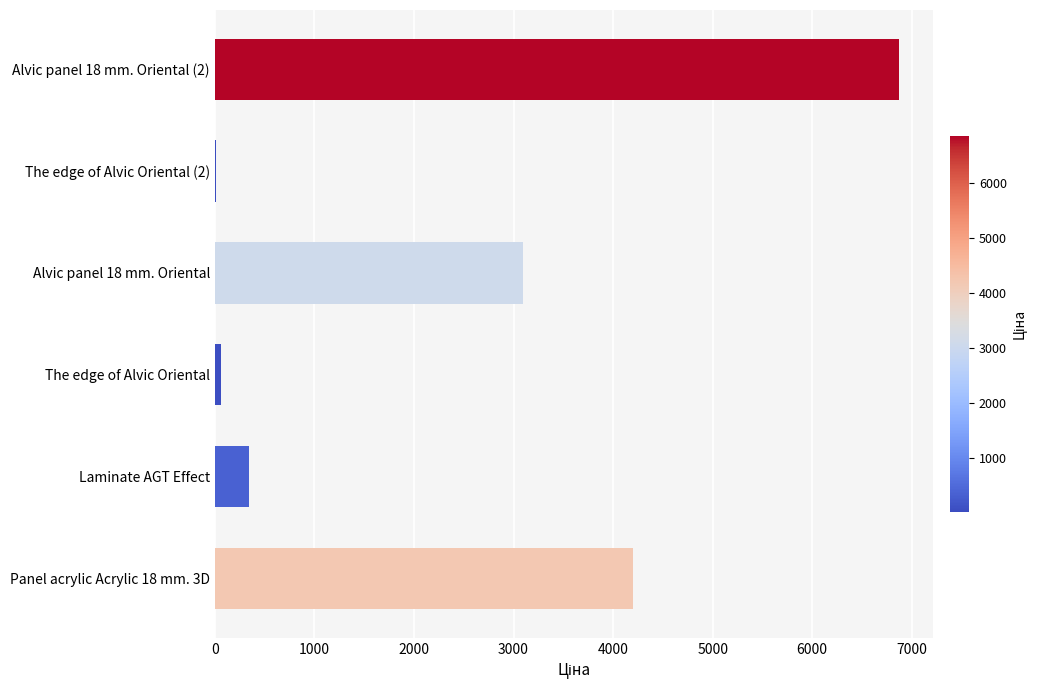

Which label corresponds to the largest value in the chart?

Alvic panel 18 mm. Oriental (2)